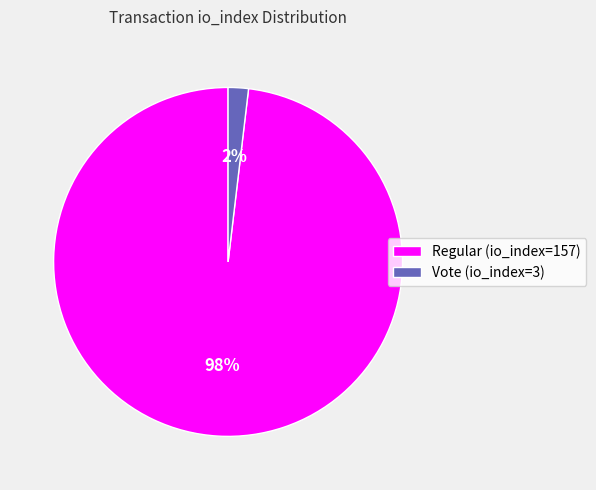

Between Regular (io_index=157) and Vote (io_index=3), which is larger?

Regular (io_index=157)